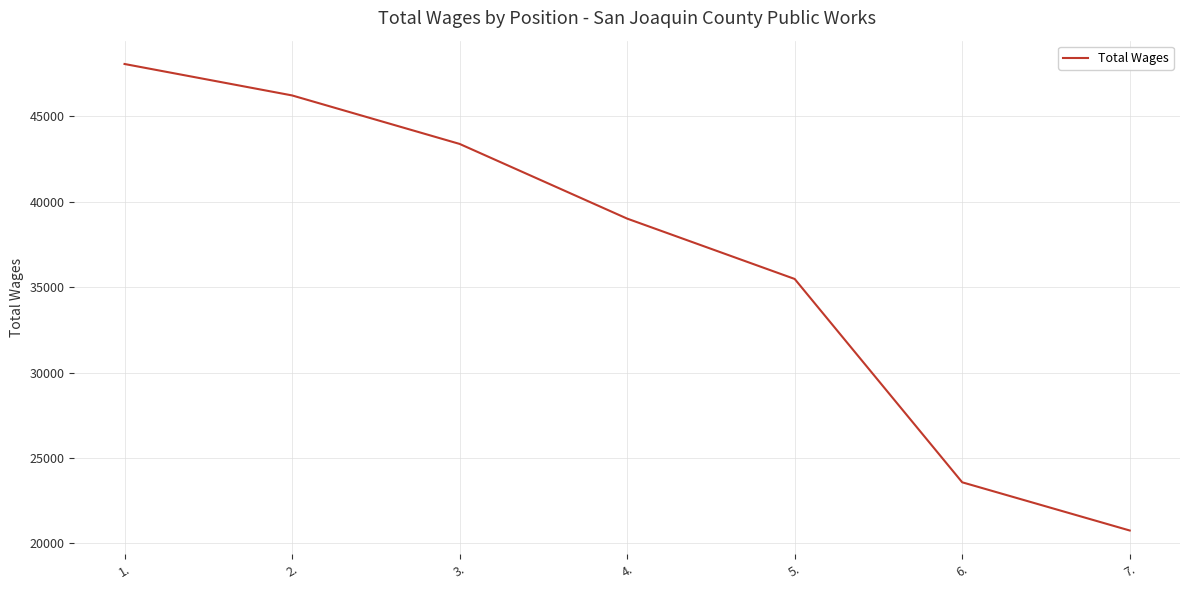

The value at 7. is 8972. True or false?

False